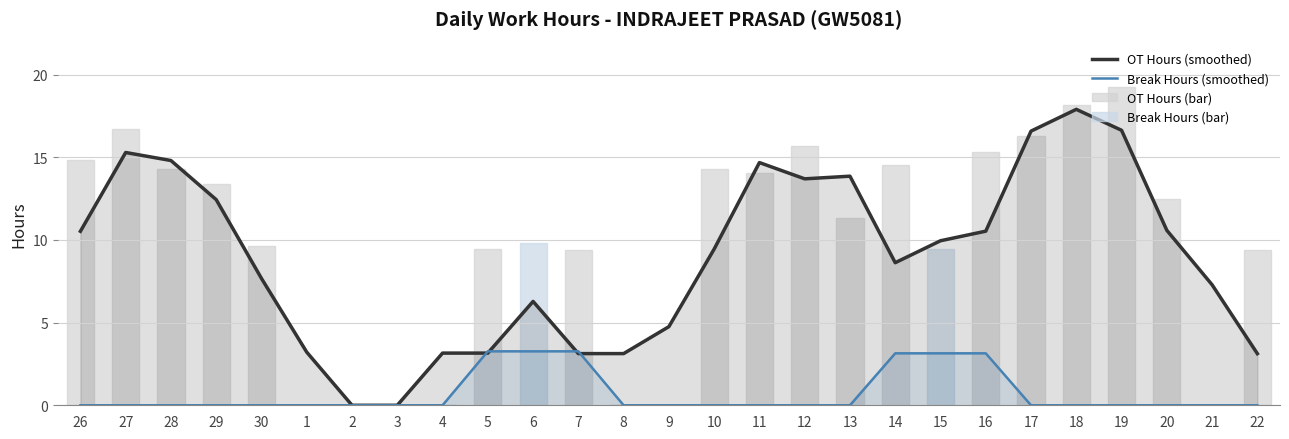

Which series has the largest range (max minus min)?

OT Hours (bar)